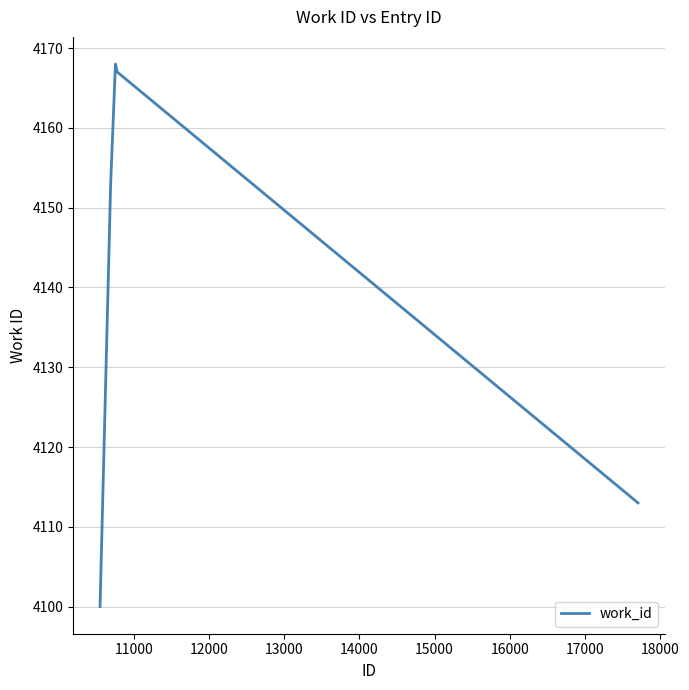

How many interior local peaks (higher than both neighbors) does the data have?

1